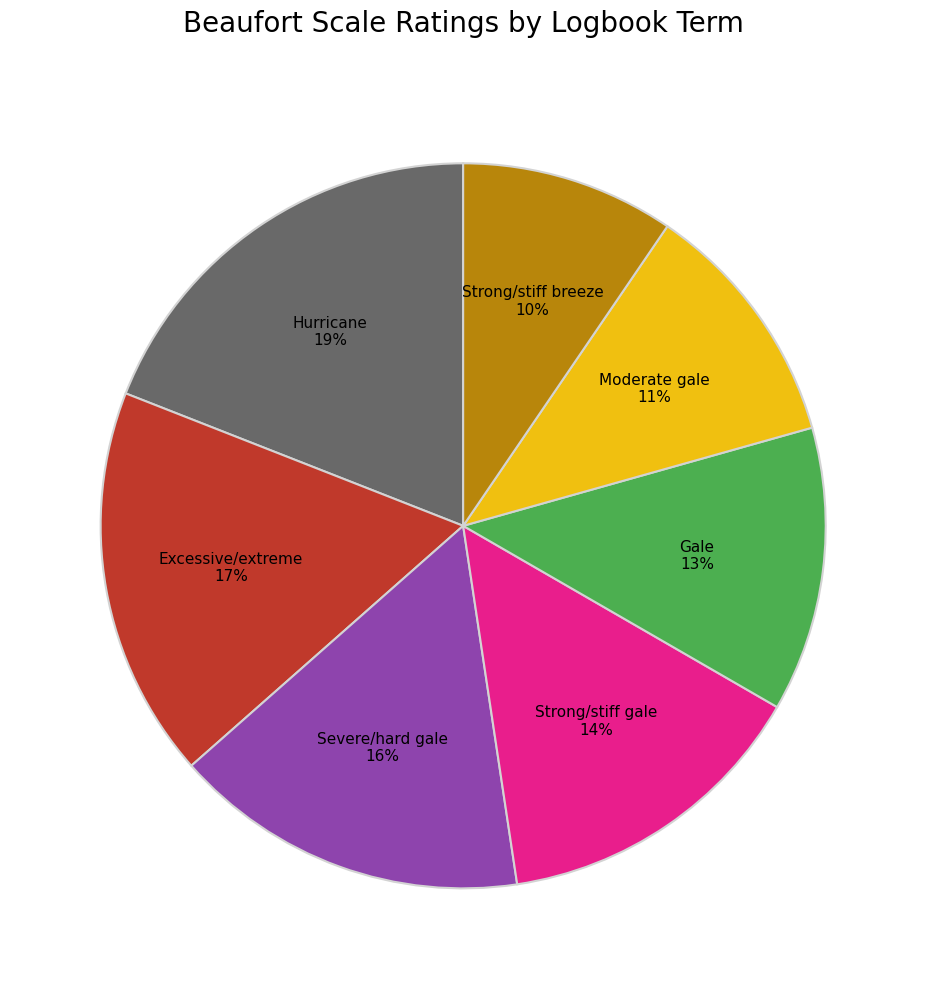

Is the sum of Gale and Strong/stiff gale greater than half?

No